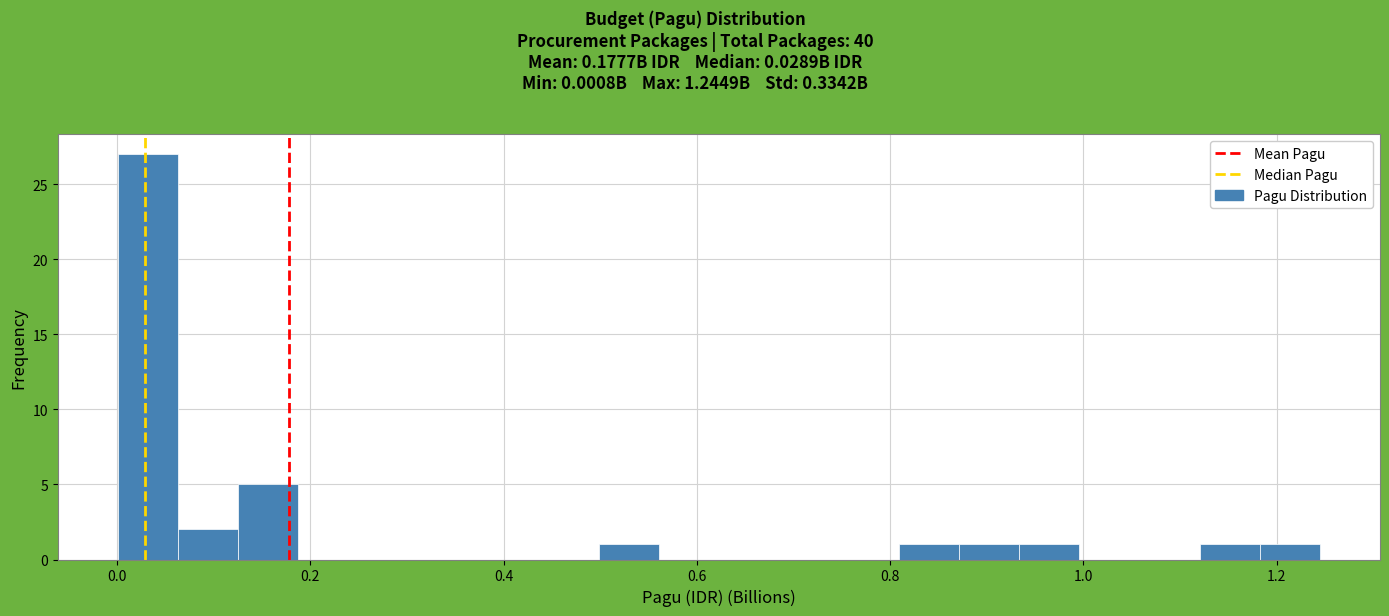

Around what value on the x-axis is the tallest bar? Give the approximate position of its centre, as read against the axis.

0.04